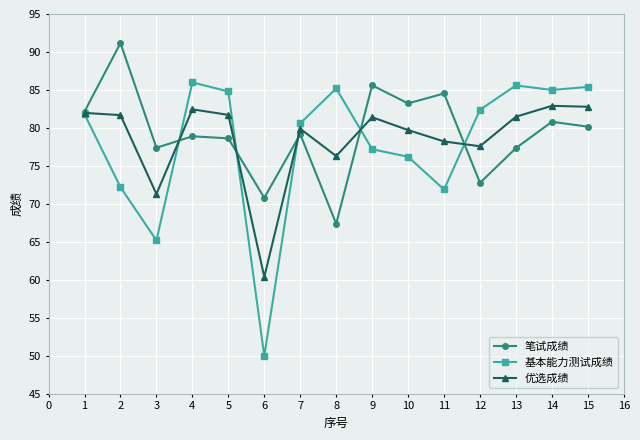

Which series has the largest total across all categories?

笔试成绩